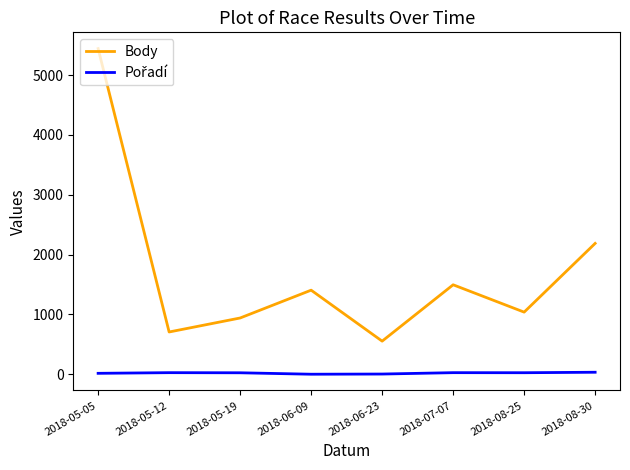

The value of Body at 2018-08-30 is 2188. True or false?

True